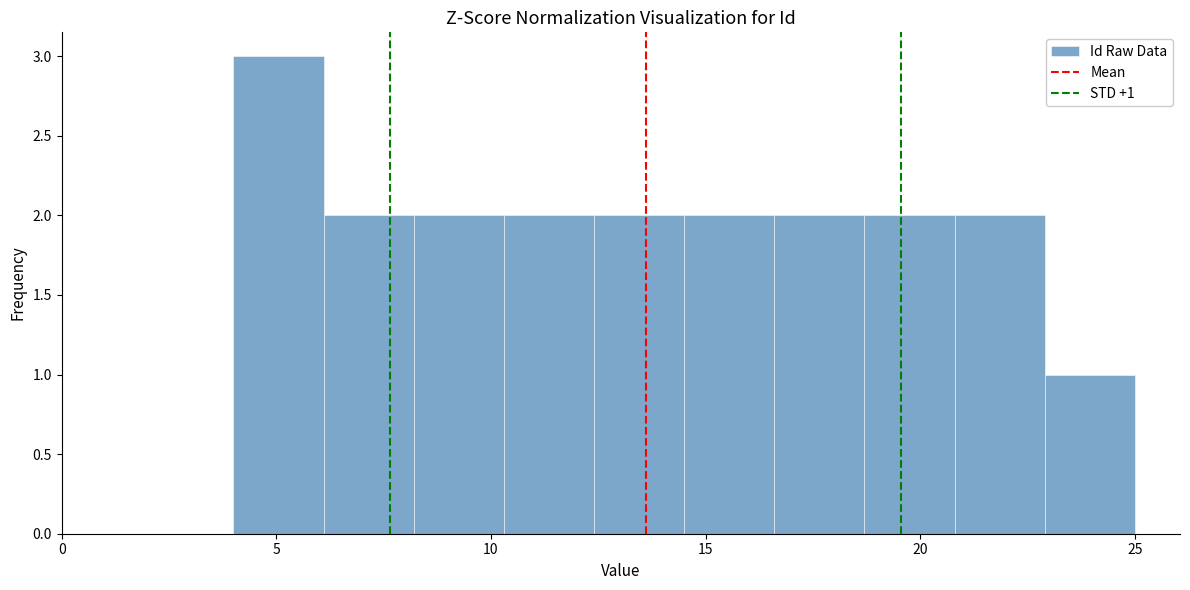

Which range on the x-axis has the tallest bar?

4.0 to 6.1